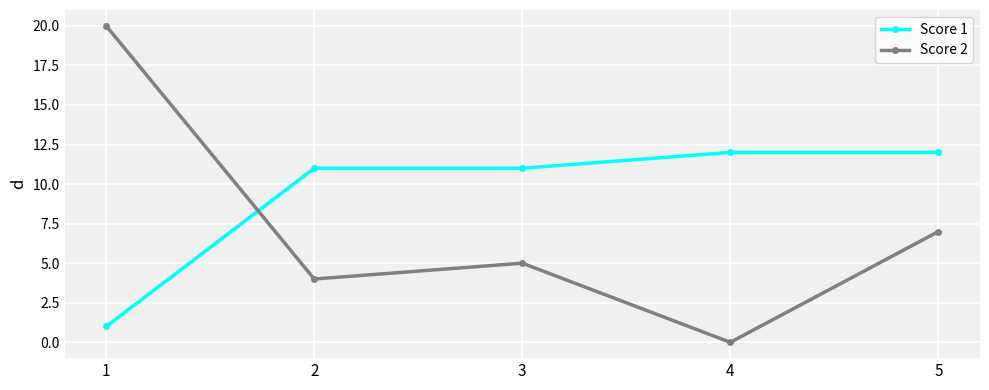

Reading right to left, what are all the values shown in this chart?

Score 1: 5=12	4=12	3=11	2=11	1=1
Score 2: 5=7	4=0	3=5	2=4	1=20